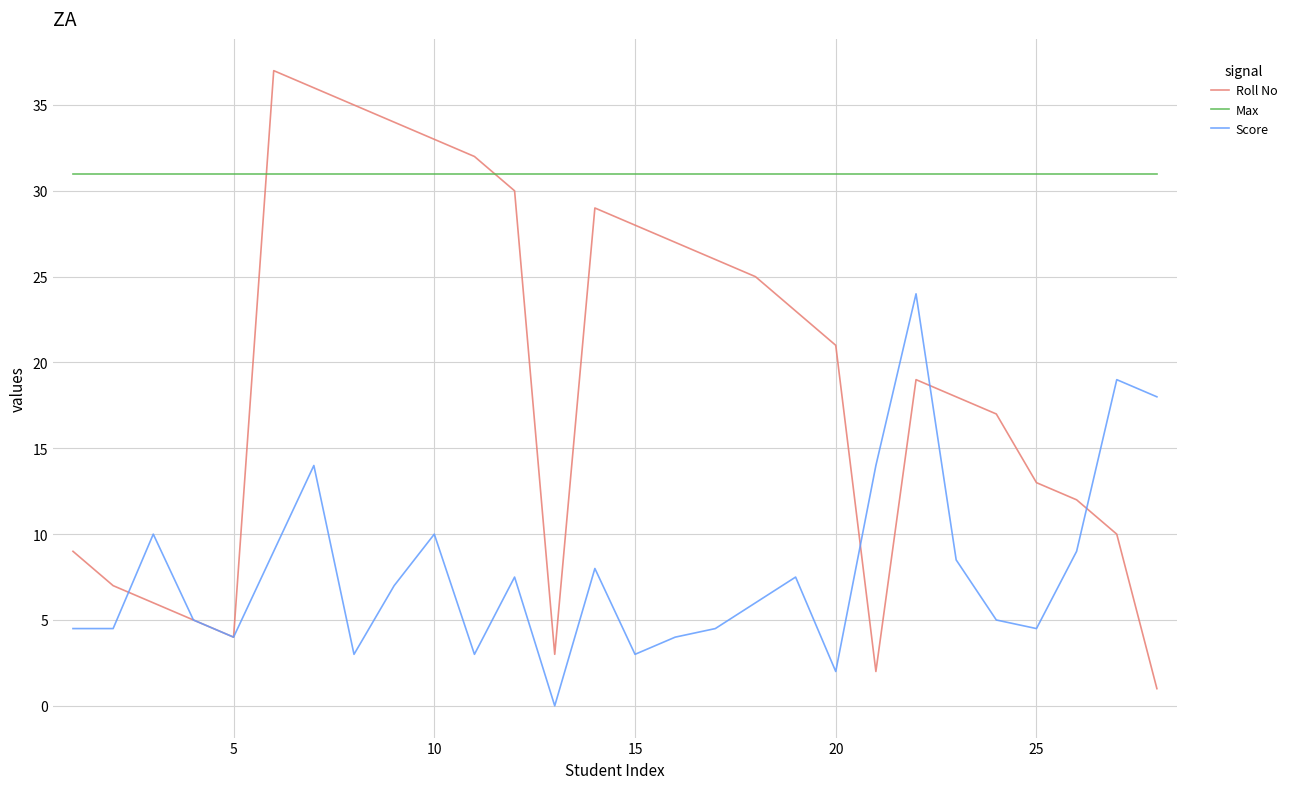

Which series has the largest total across all categories?

Max